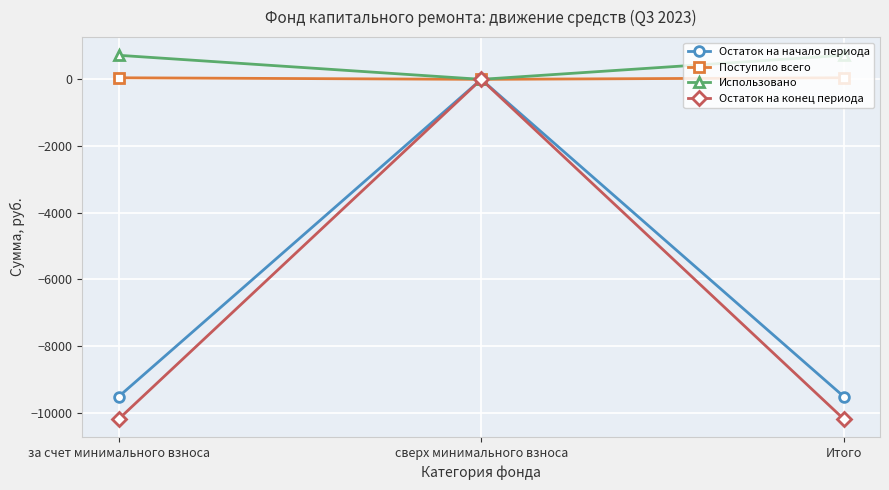

True or false: Использовано has a value of 291.5 at Итого.

False